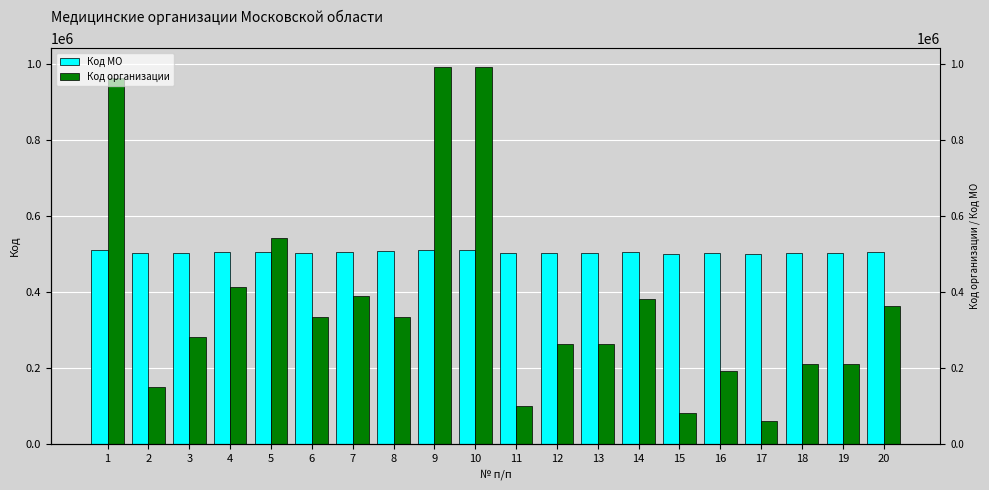

True or false: Код организации has a value of 131076 at 6.

False